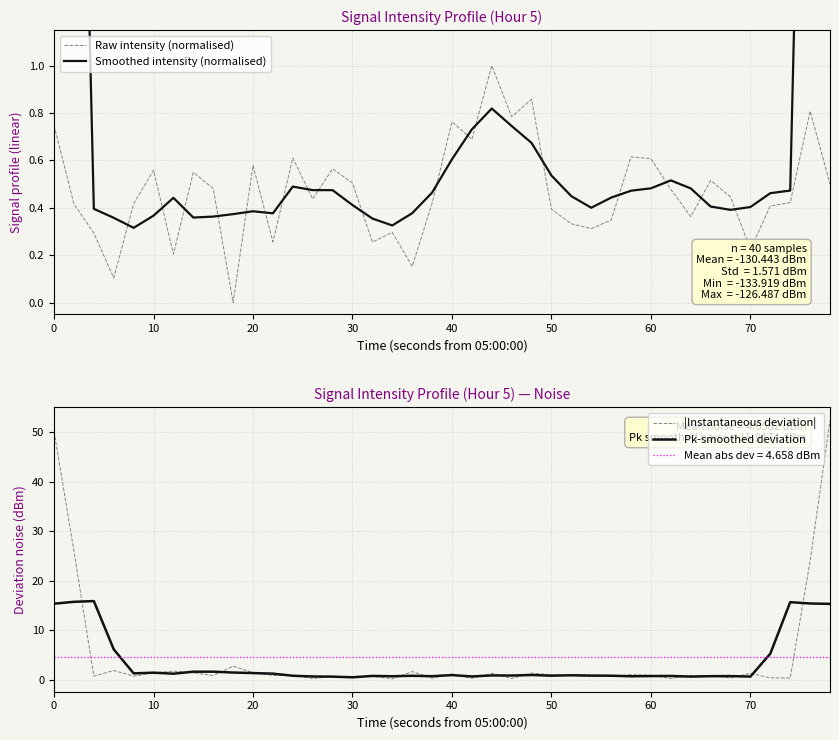

What is the lowest value of the |Instantaneous deviation| series?

0.2